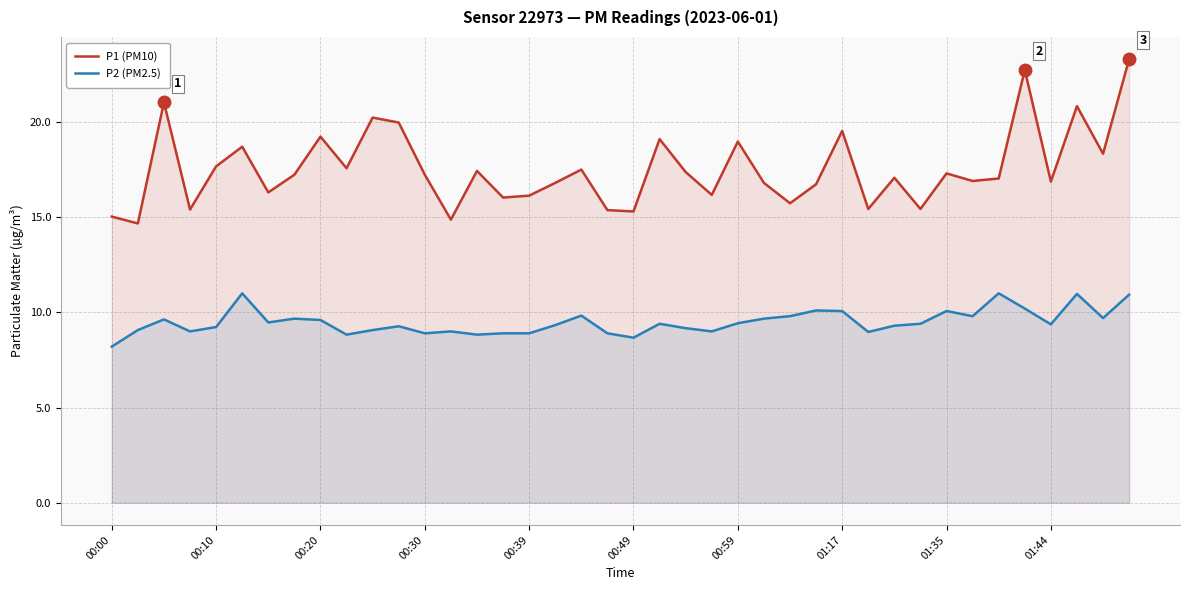

Does the chart display data point markers on the line(s)?

No